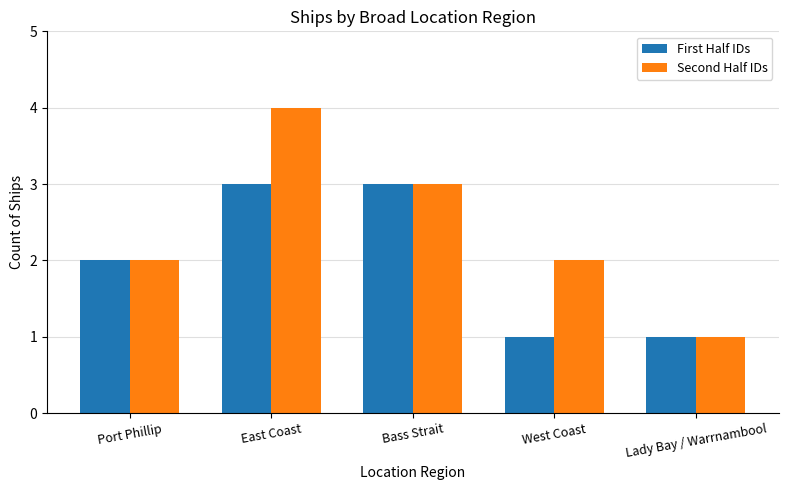

What is the total value across all series at Bass Strait?

6